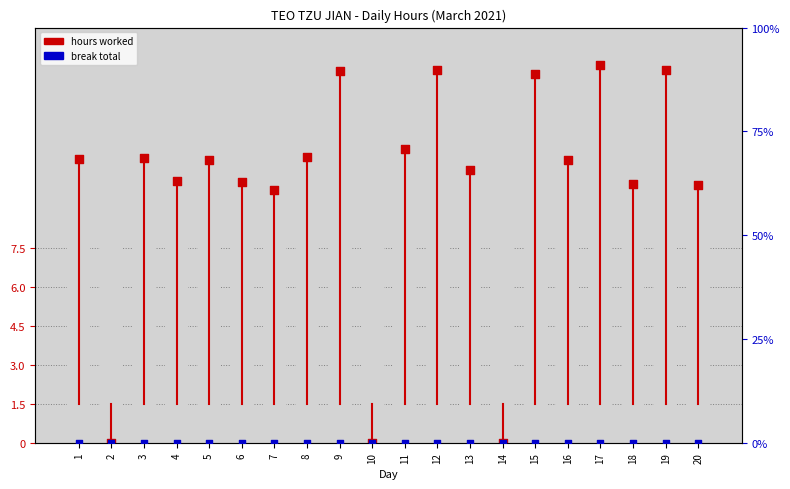

What are all the series names shown in the legend?

hours worked, break total